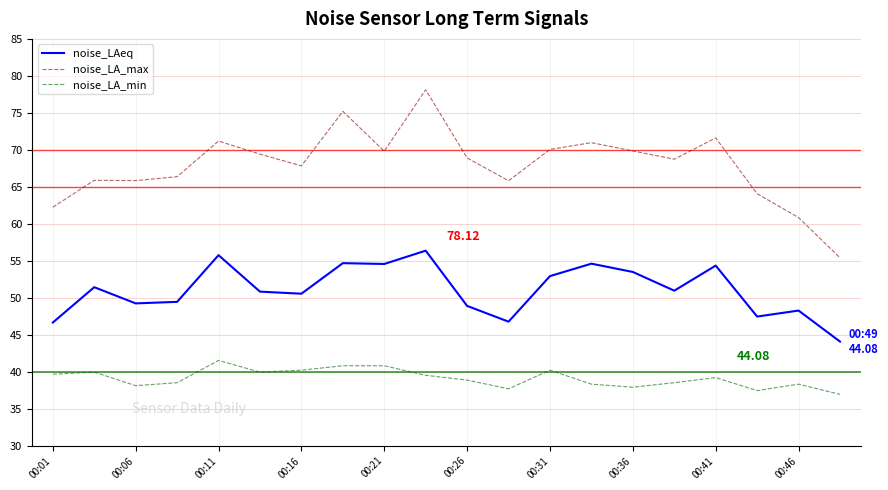

Which series has the largest range (max minus min)?

noise_LA_max